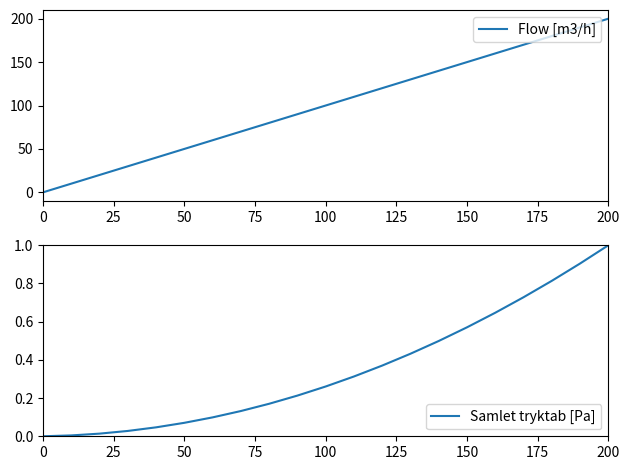

What are all the series names shown in the legend?

Flow [m3/h], Samlet tryktab [Pa]